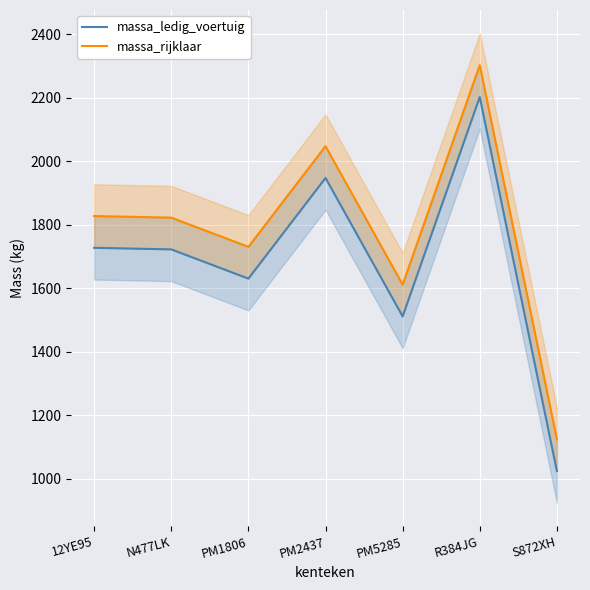

At which category is the sum across all series the highest?

R384JG